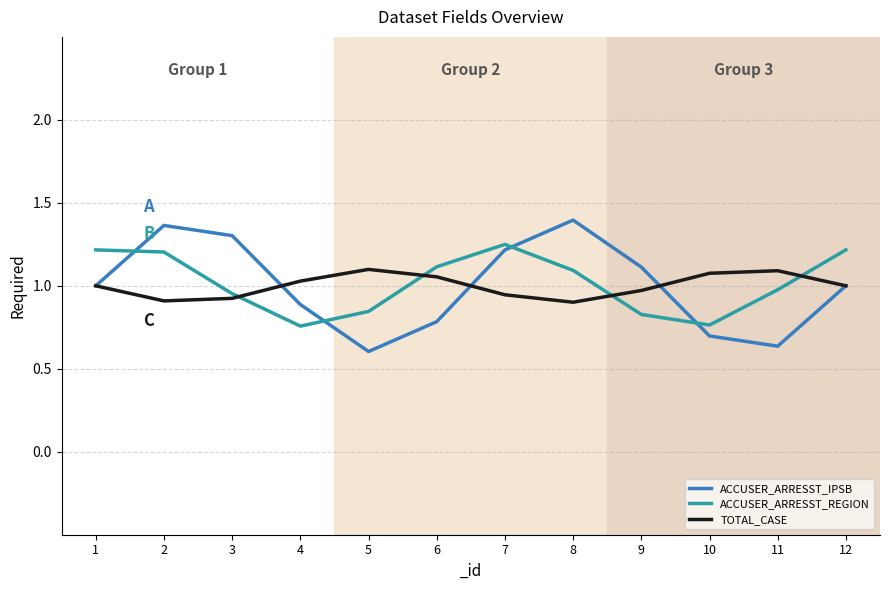

Between 10 and 12, which series saw the biggest shift?

ACCUSER_ARRESST_REGION